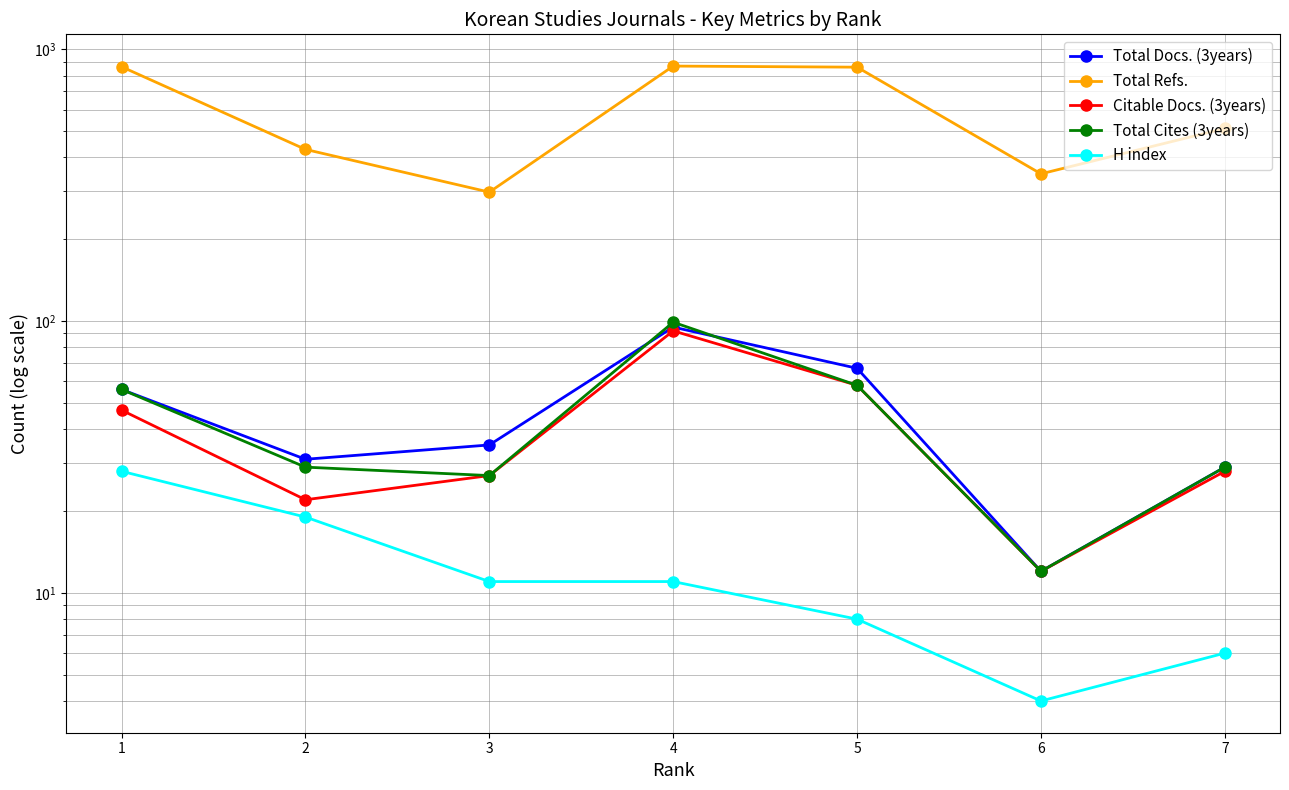

Where is the first local maximum for Total Refs.?

4